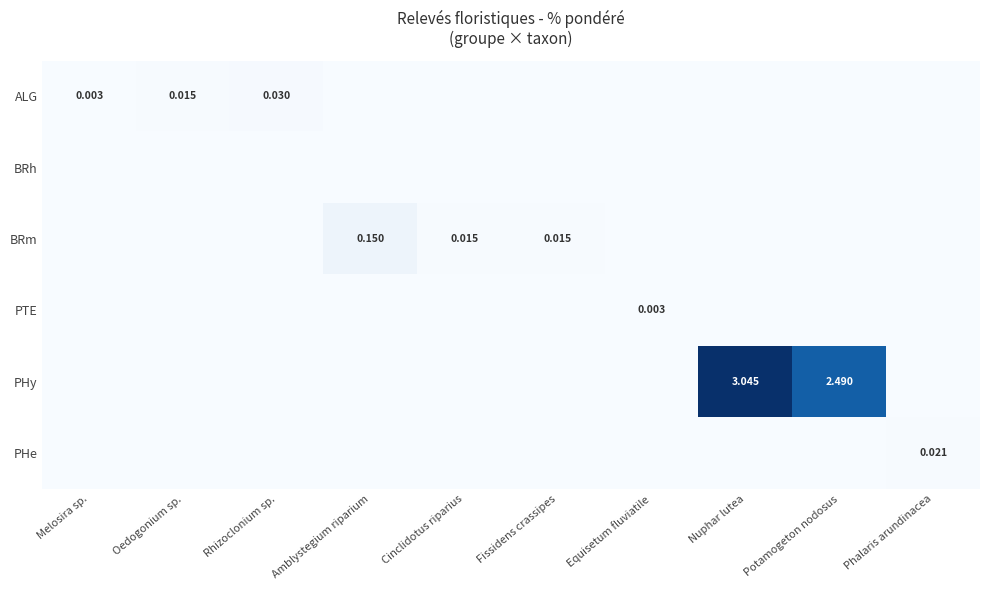

At which category is the sum across all series the highest?

Nuphar lutea